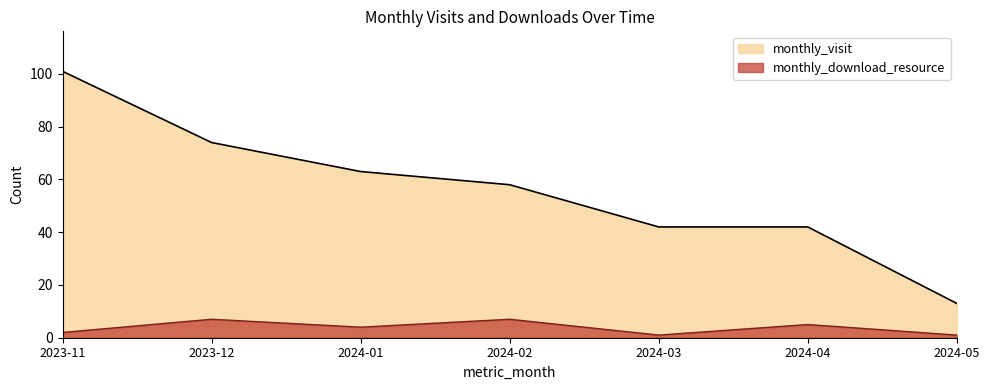

Rank the series at 2024-03 from highest to lowest value.

monthly_visit, monthly_download_resource